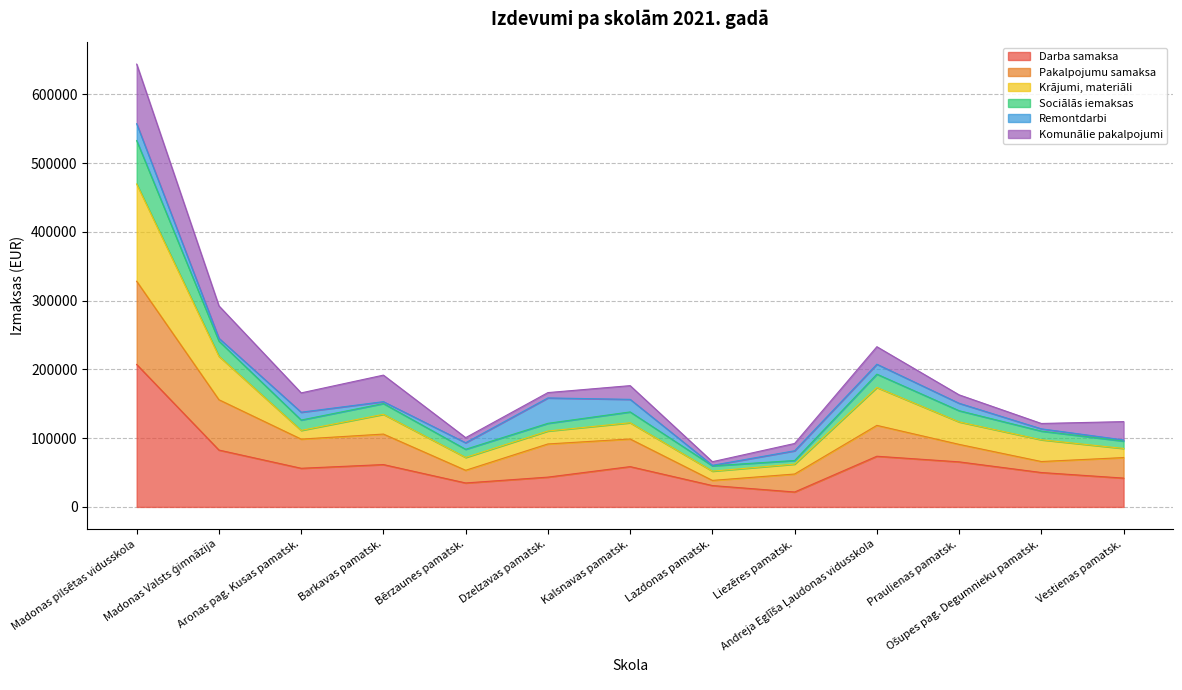

What is the maximum value for Darba samaksa?

207241